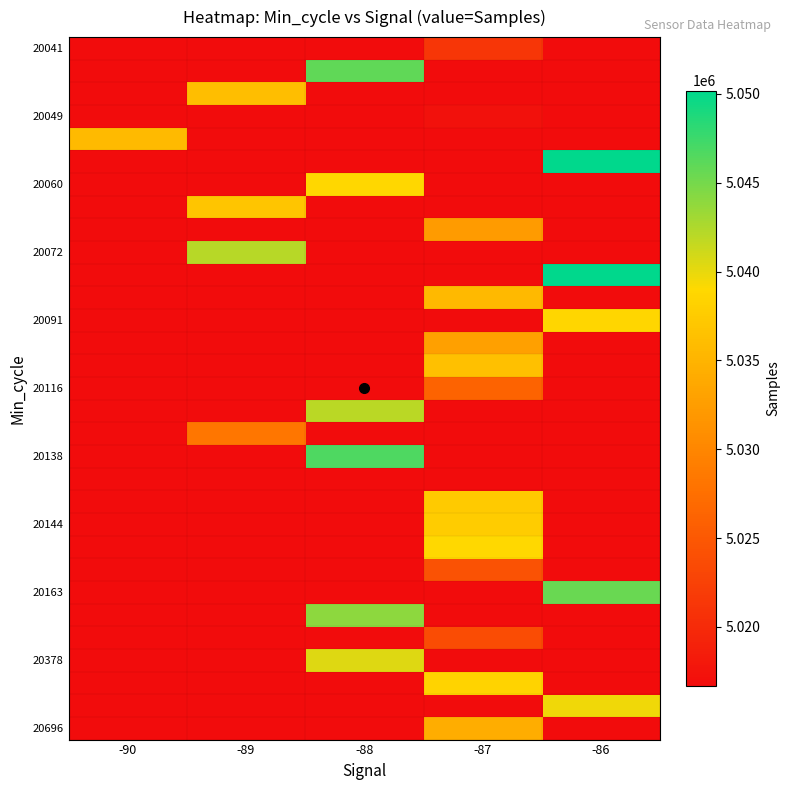

How many data points does each series have?

5